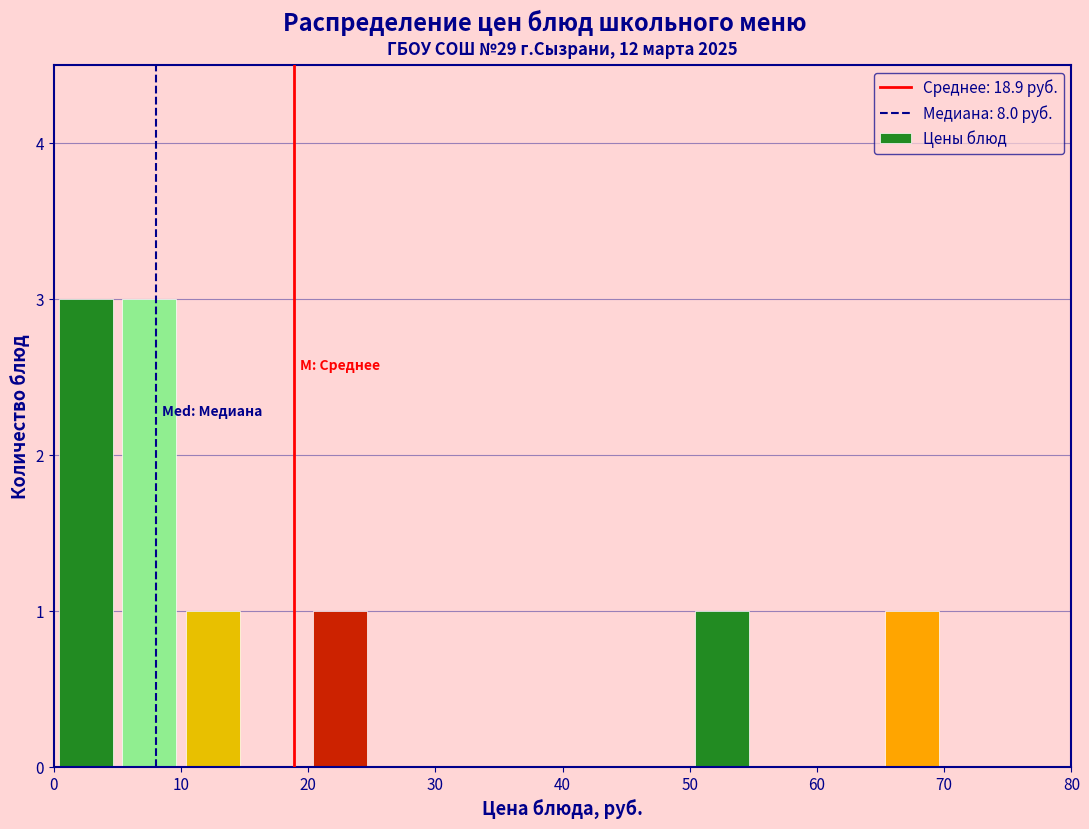

How tall is the bar that spans 50 to 55 on the x-axis? The values are not printed on the chart, so give them approximately, as read against the axis.

1